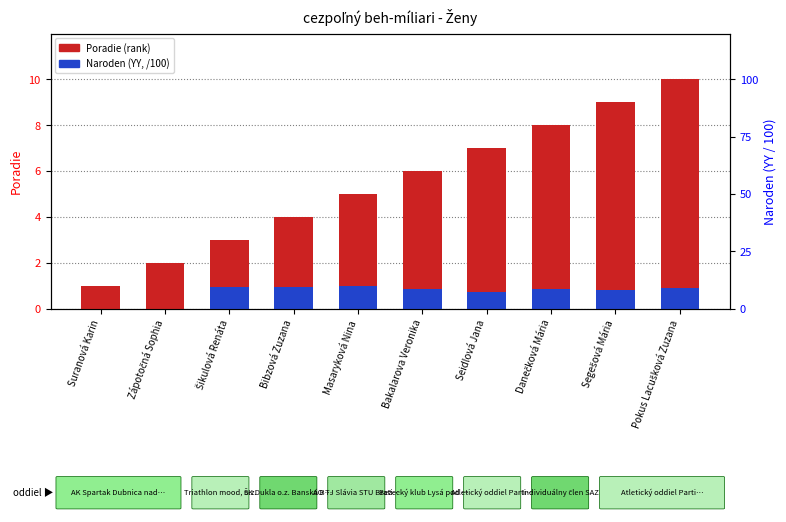

True or false: Naroden (YY, scaled) has a value of 0.3 at Seidlová Jana.

False